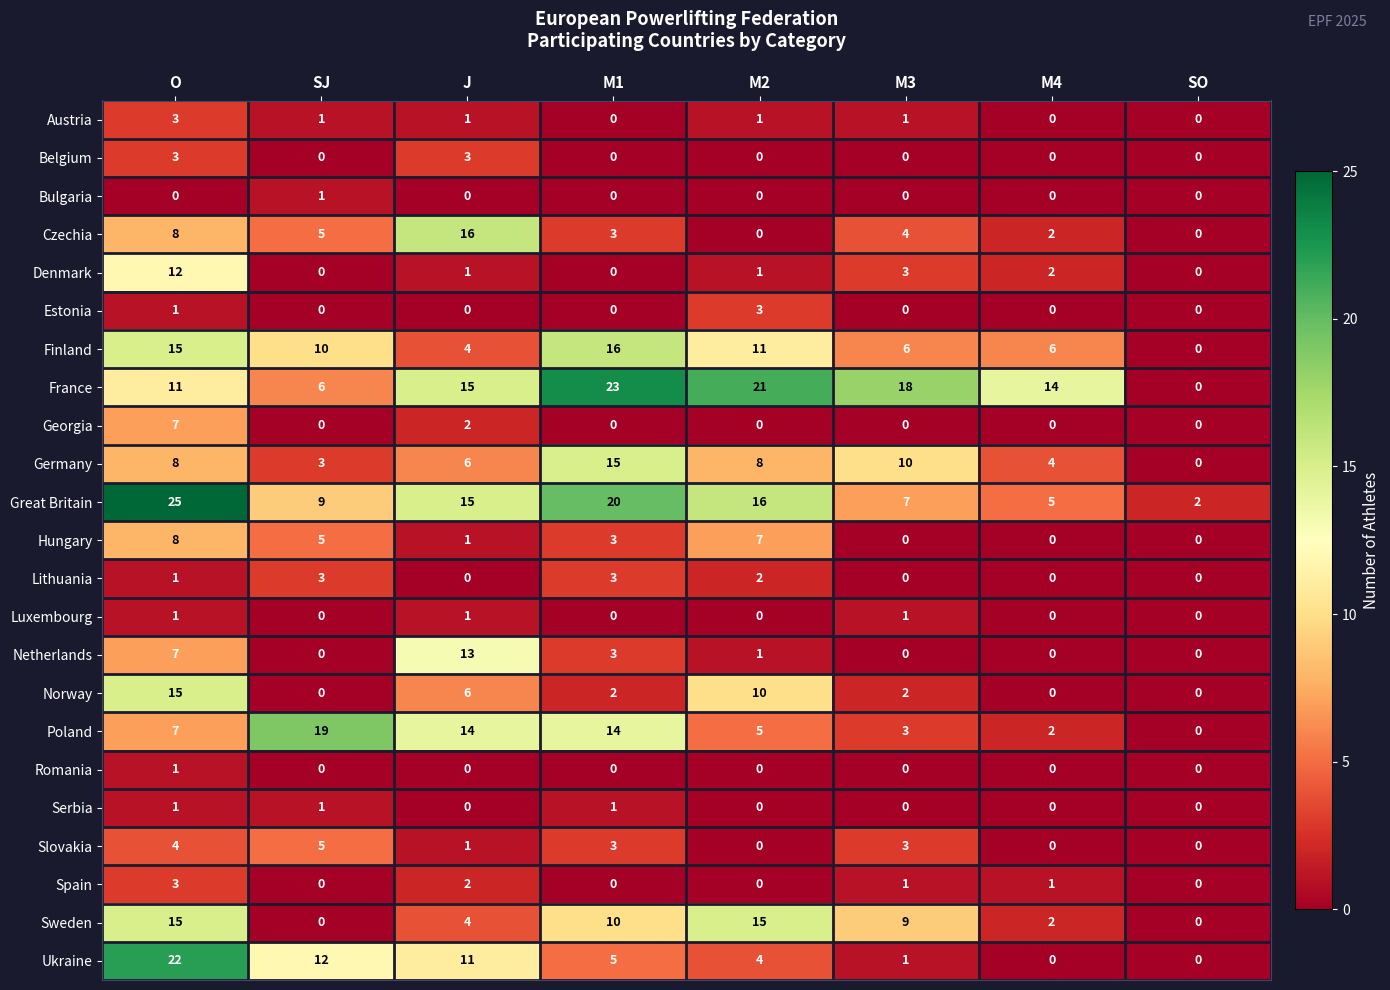

Which label corresponds to the largest value in the chart?

O